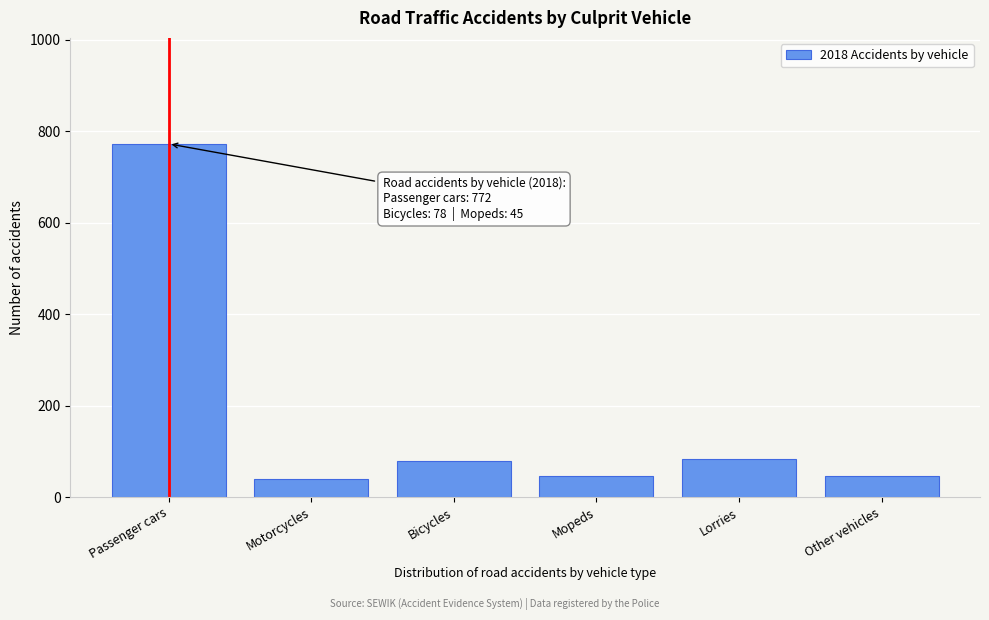

Reading left to right, list all the values displayed in this chart.

772	39	78	45	83	45